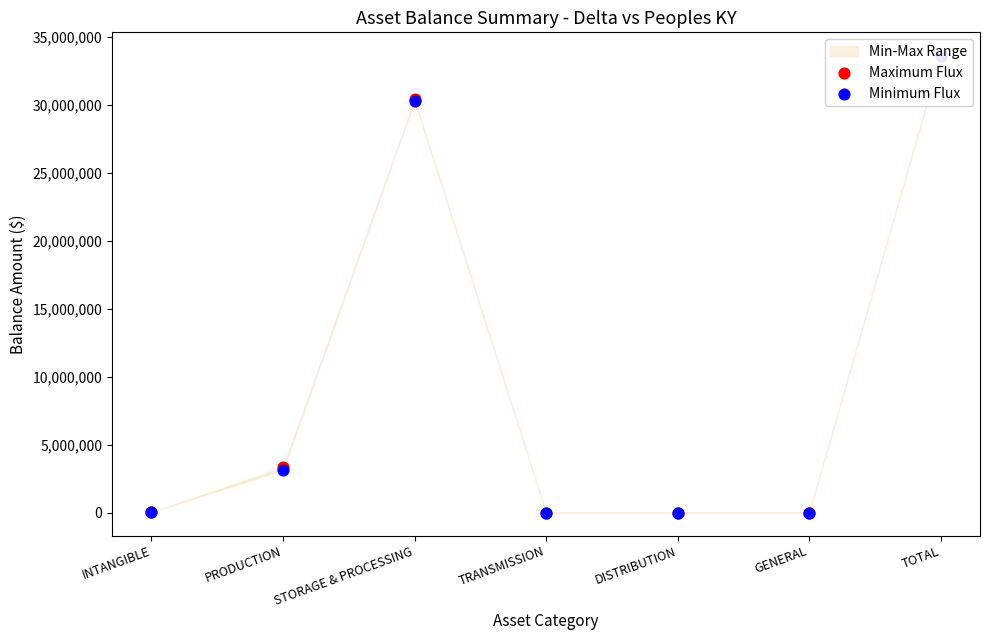

Which series has the largest Y range (max minus min)?

Maximum Flux